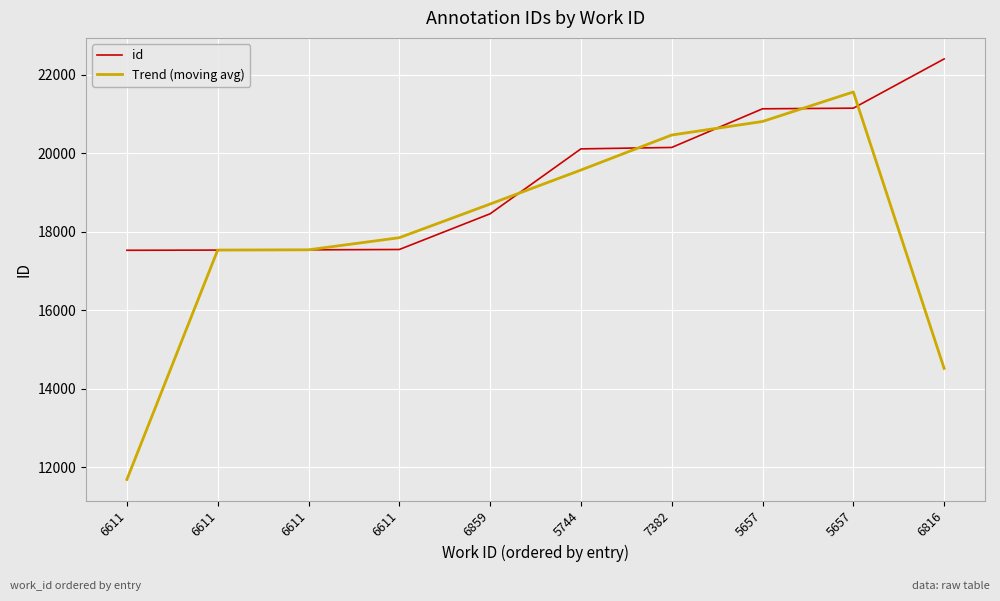

List the series in order of their overall mean, lowest first.

Trend (moving avg), id